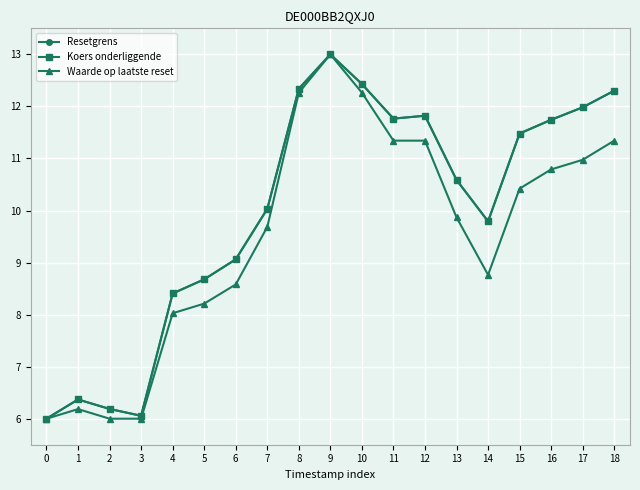

Which series changed the most between 1 and 16?

Resetgrens